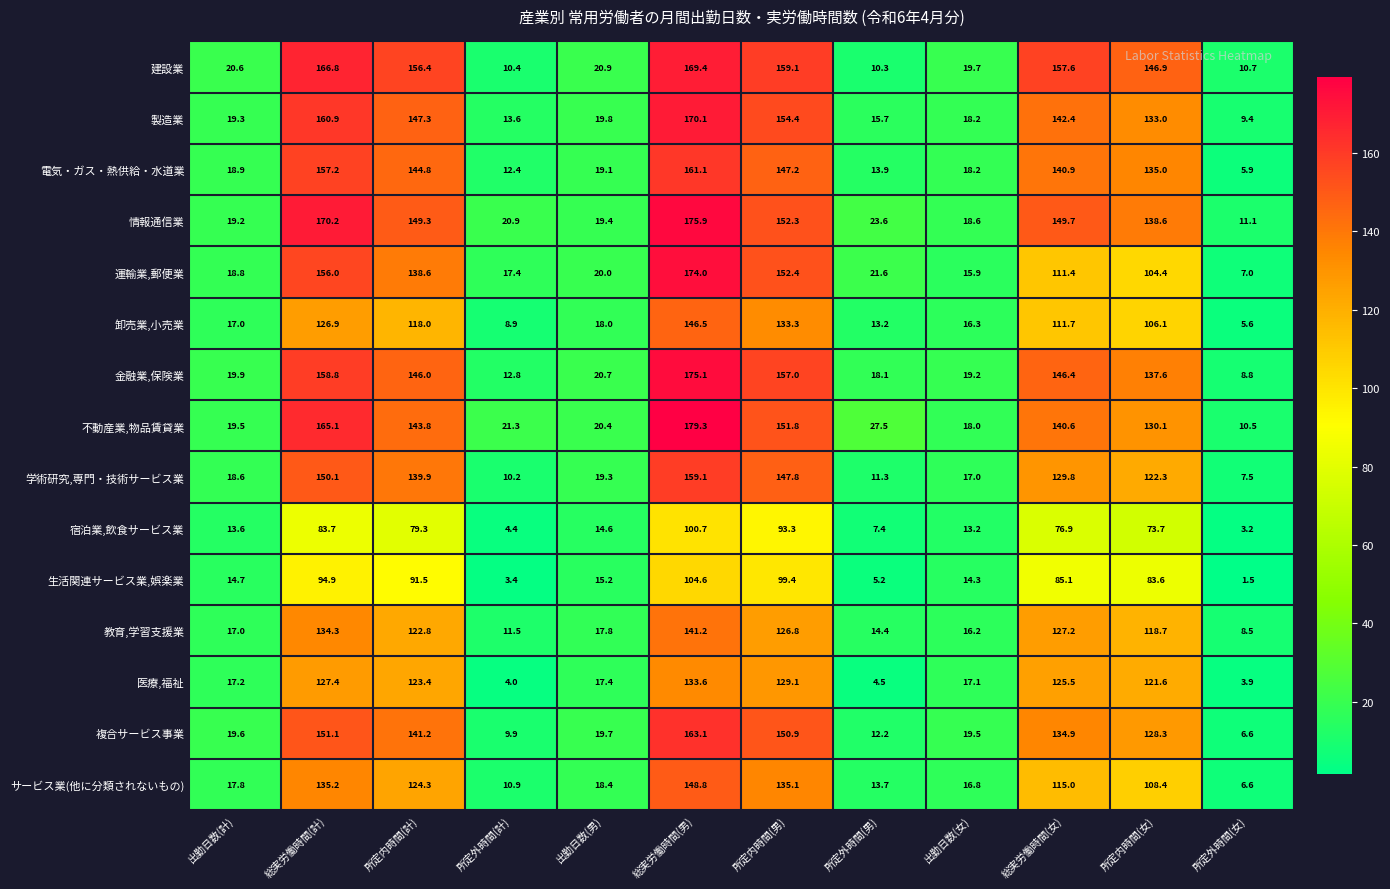

At 総実労働時間(女), list the series in order from largest to smallest.

建設業, 情報通信業, 金融業,保険業, 製造業, 電気・ガス・熱供給・水道業, 不動産業,物品賃貸業, 複合サービス事業, 学術研究,専門・技術サービス業, 教育,学習支援業, 医療,福祉, サービス業(他に分類されないもの), 卸売業,小売業, 運輸業,郵便業, 生活関連サービス業,娯楽業, 宿泊業,飲食サービス業